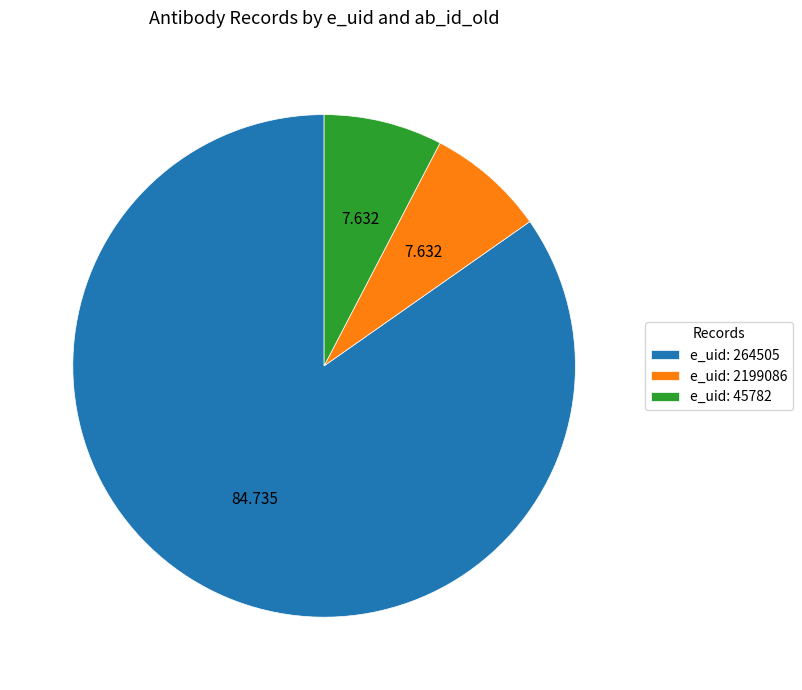

How many slices are in this pie chart?

3